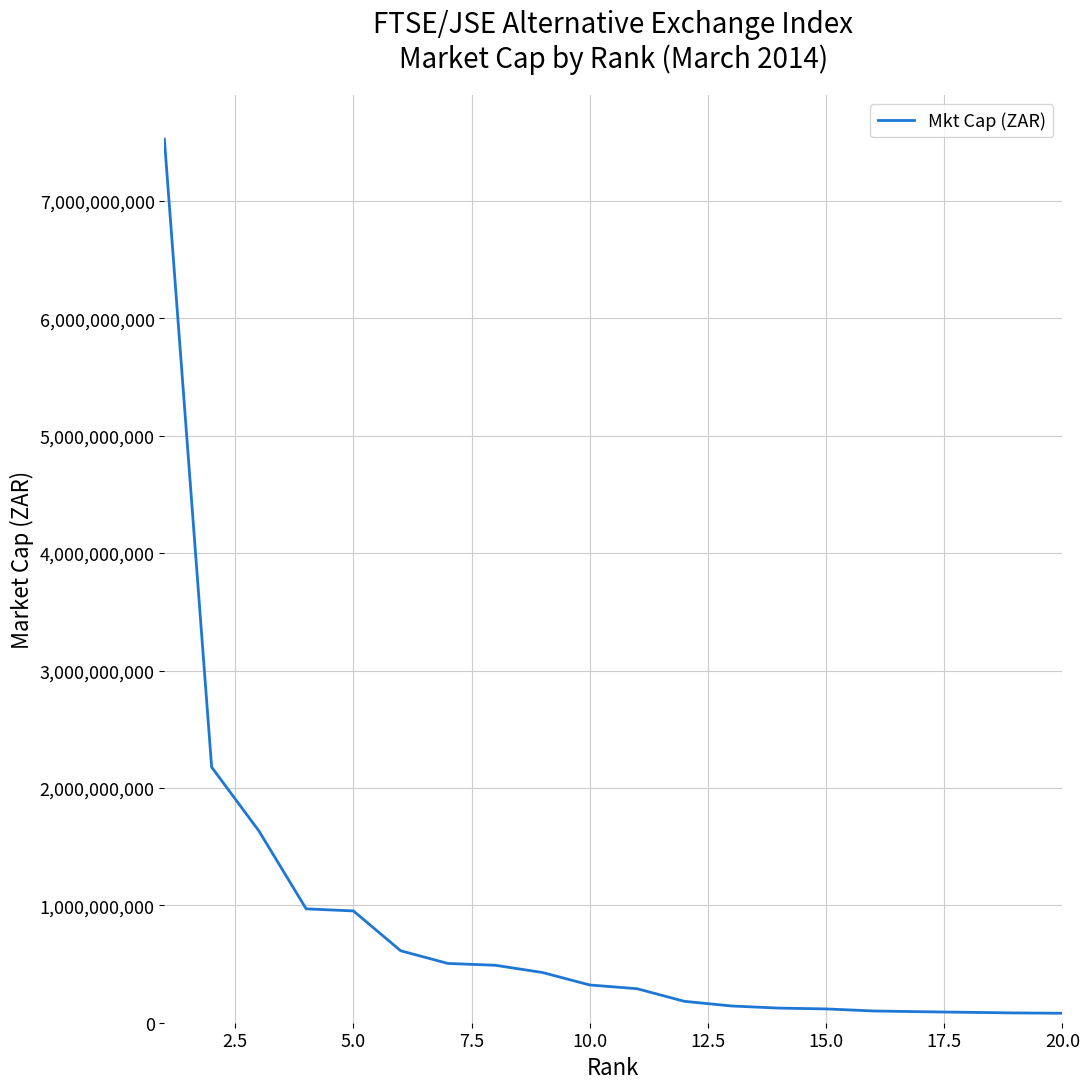

What is the greatest value displayed?

7526000000.0